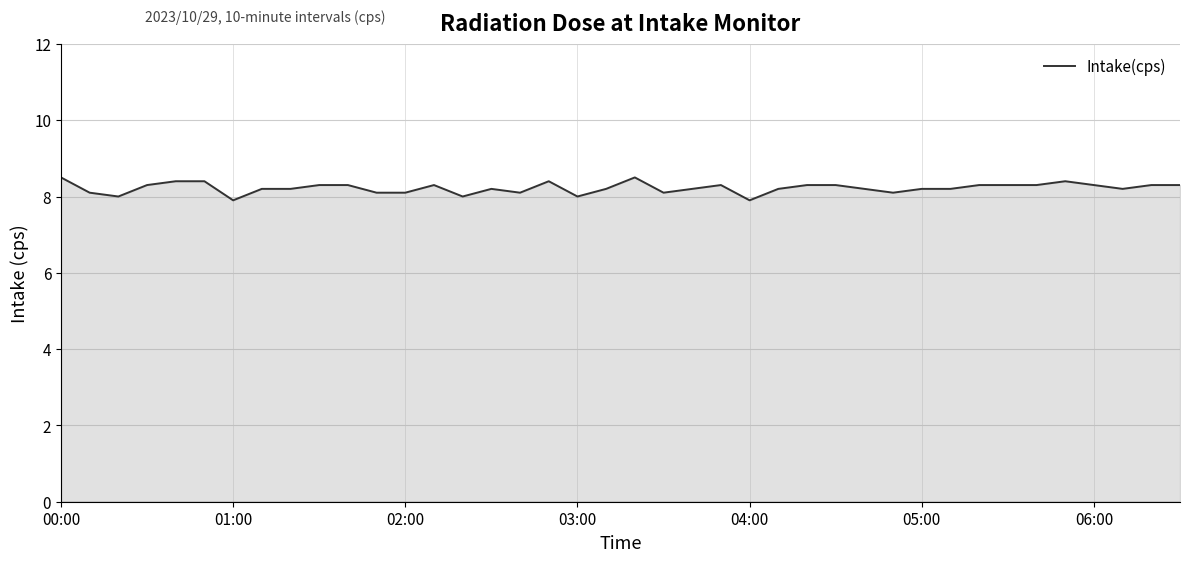

What is the minimum value shown in the chart?

7.9